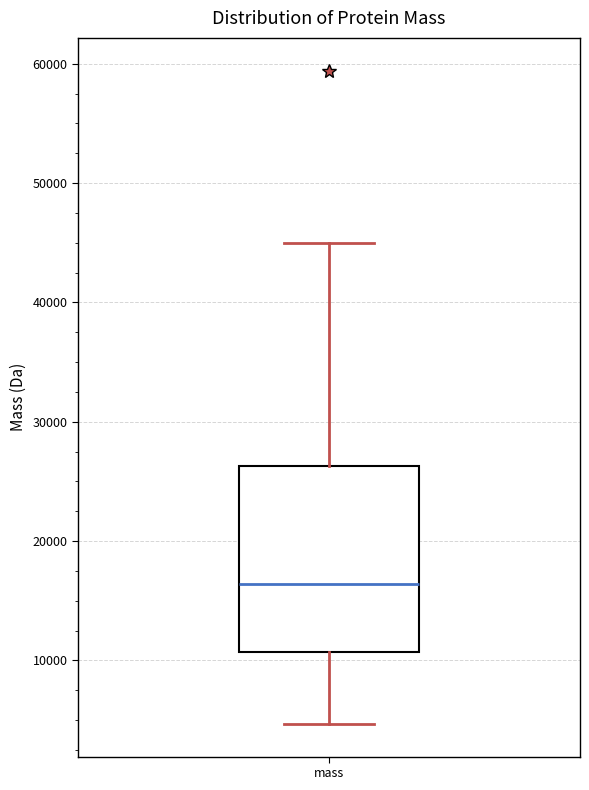

Transcribe this box plot: give where the median line is, the range the box spans, and where the two whiskers end, as read against the y-axis. The values are not printed on the chart, so give them approximately, as read against the axis.

median 16000, box 11000 to 26000, whiskers 5000 to 45000